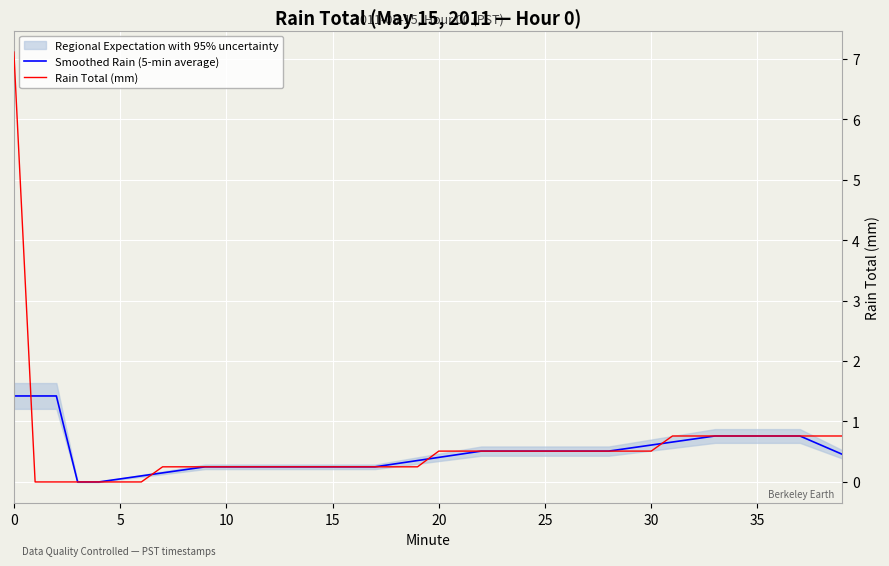

List the series in order of their peak value, lowest first.

Smoothed Rain (5-min average), Rain Total (mm)